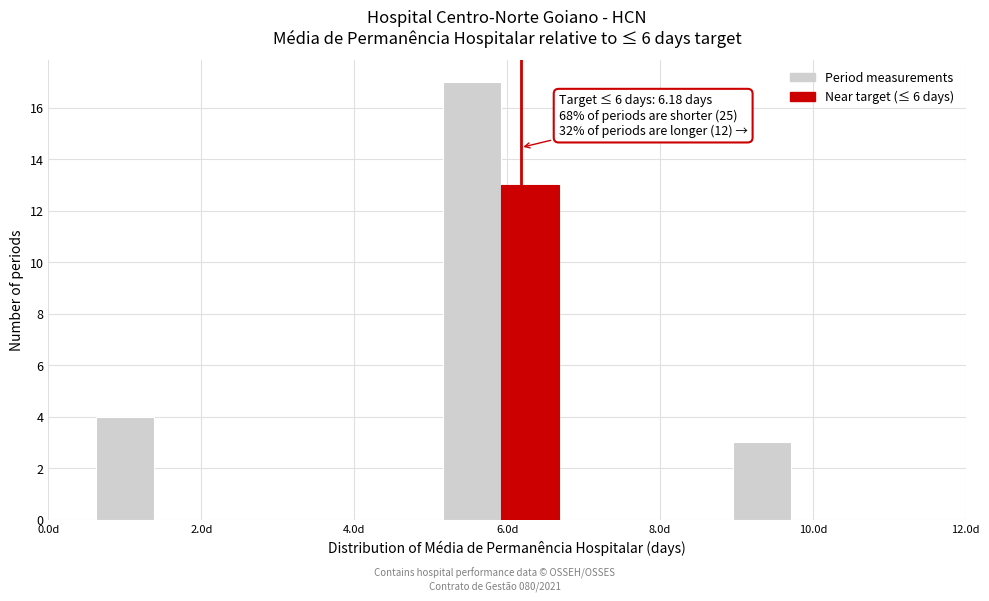

Around what value on the x-axis is the tallest bar? Give the approximate position of its centre, as read against the axis.

5.6